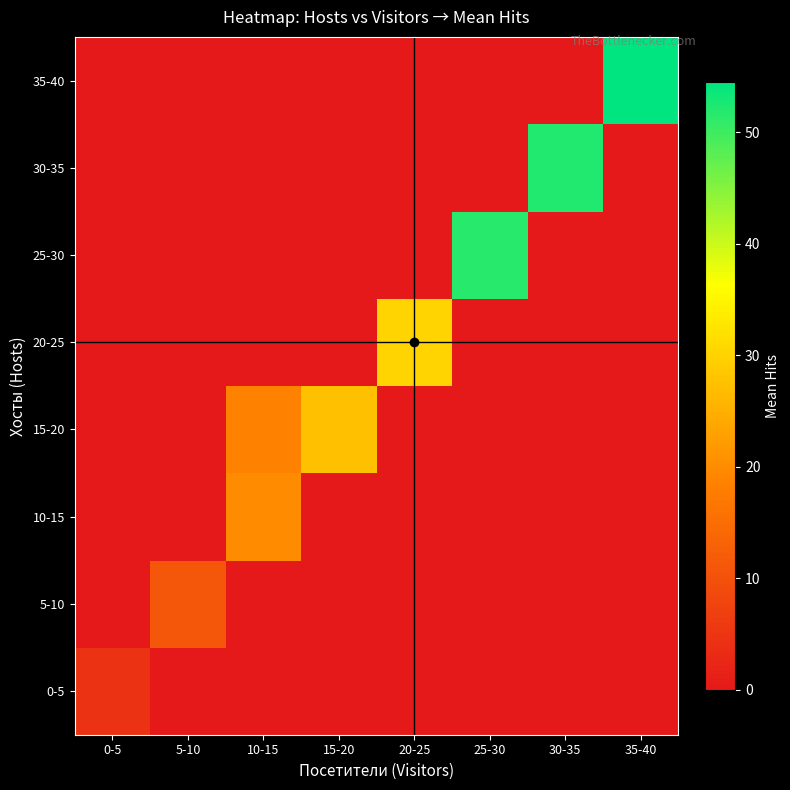

Reading right to left, transcribe all the data shown in this chart.

0-5: 35-40=0.0	30-35=0.0	25-30=0.0	20-25=0.0	15-20=0.0	10-15=0.0	5-10=0.0	0-5=4.6
5-10: 35-40=0.0	30-35=0.0	25-30=0.0	20-25=0.0	15-20=0.0	10-15=0.0	5-10=11.0	0-5=0.0
10-15: 35-40=0.0	30-35=0.0	25-30=0.0	20-25=0.0	15-20=0.0	10-15=19.9	5-10=0.0	0-5=0.0
15-20: 35-40=0.0	30-35=0.0	25-30=0.0	20-25=0.0	15-20=27.4	10-15=18.5	5-10=0.0	0-5=0.0
20-25: 35-40=0.0	30-35=0.0	25-30=0.0	20-25=30.2	15-20=0.0	10-15=0.0	5-10=0.0	0-5=0.0
25-30: 35-40=0.0	30-35=0.0	25-30=51.7	20-25=0.0	15-20=0.0	10-15=0.0	5-10=0.0	0-5=0.0
30-35: 35-40=0.0	30-35=52.0	25-30=0.0	20-25=0.0	15-20=0.0	10-15=0.0	5-10=0.0	0-5=0.0
35-40: 35-40=54.5	30-35=0.0	25-30=0.0	20-25=0.0	15-20=0.0	10-15=0.0	5-10=0.0	0-5=0.0